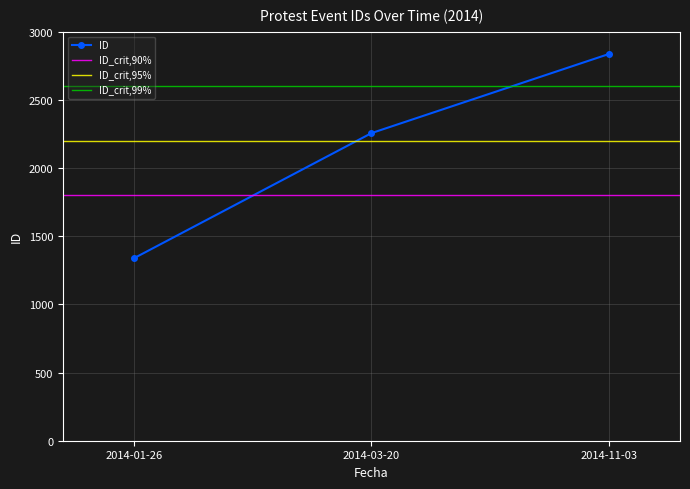

Between 2014-11-03 and 2014-03-20, which is larger?

2014-11-03